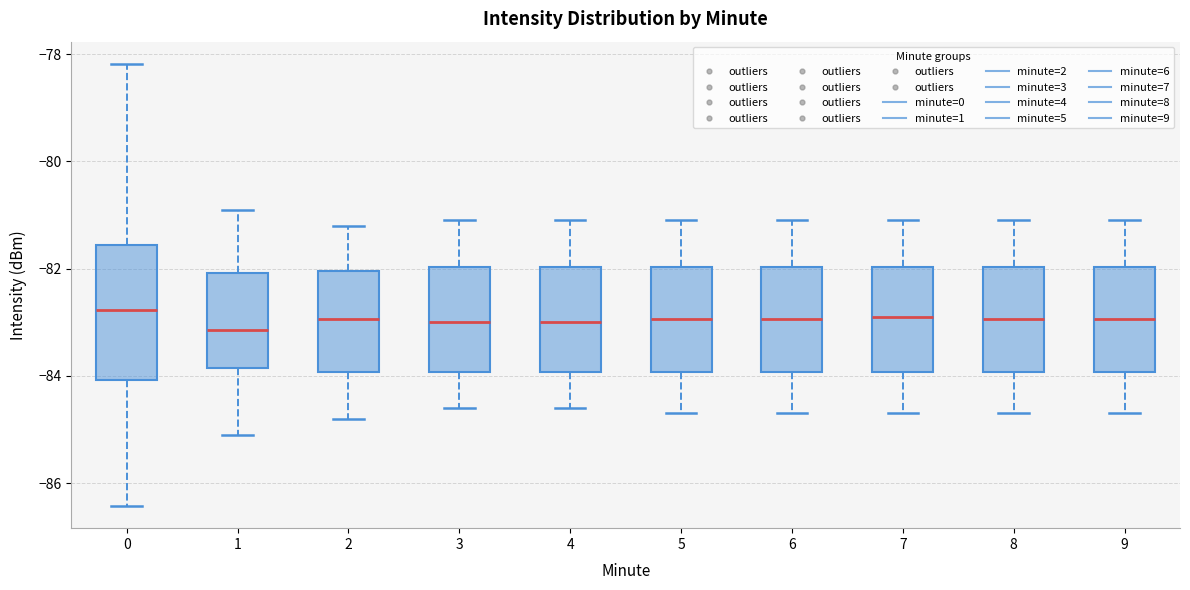

Where does the upper whisker of the box at x = 3 end on the y-axis? The values are not printed on the chart, so give them approximately, as read against the axis.

-81.0